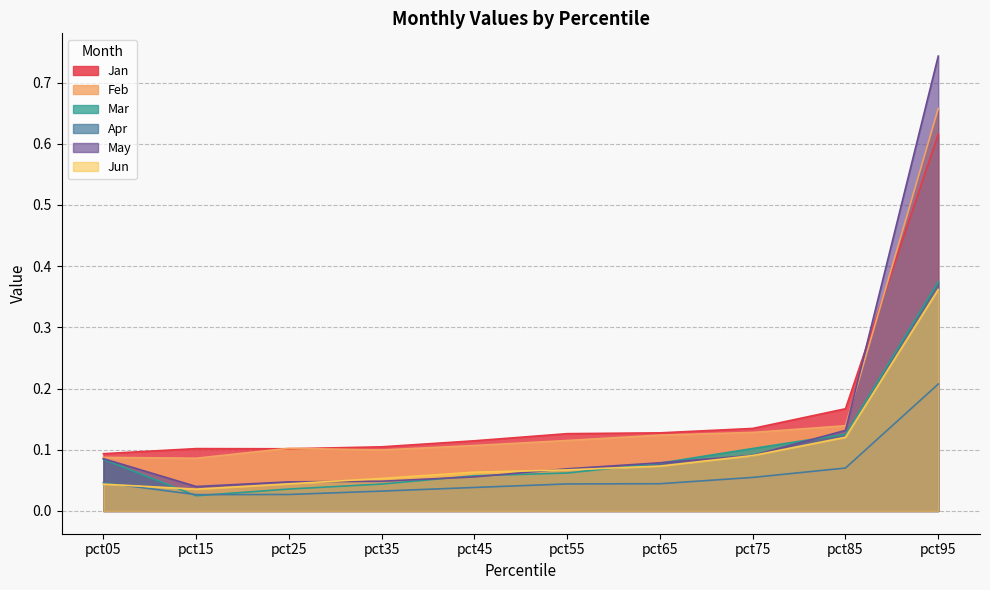

Reading left to right, extract all data points from this chart.

Jan: 0.1	0.1	0.1	0.1	0.1	0.1	0.1	0.1	0.2	0.6
Feb: 0.1	0.1	0.1	0.1	0.1	0.1	0.1	0.1	0.1	0.7
Mar: 0.1	0.0	0.0	0.0	0.1	0.1	0.1	0.1	0.1	0.4
Apr: 0.0	0.0	0.0	0.0	0.0	0.0	0.0	0.1	0.1	0.2
May: 0.1	0.0	0.0	0.0	0.1	0.1	0.1	0.1	0.1	0.7
Jun: 0.0	0.0	0.0	0.1	0.1	0.1	0.1	0.1	0.1	0.4